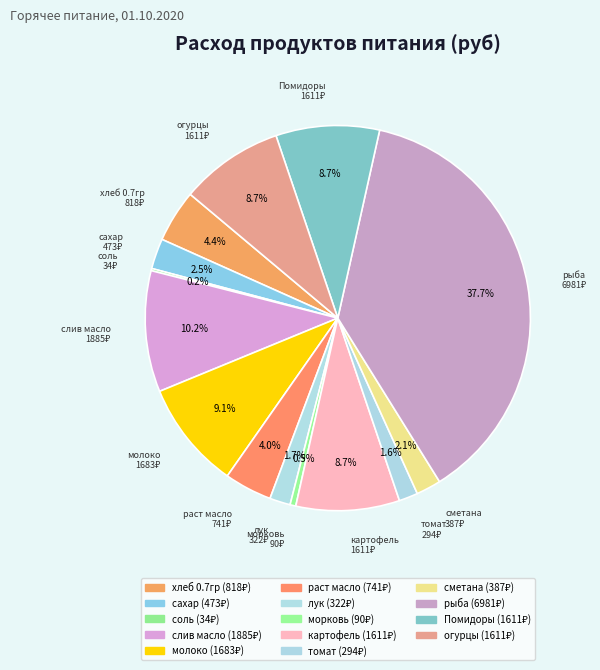

Is the sum of морковь and хлеб 0.7гр greater than half?

No